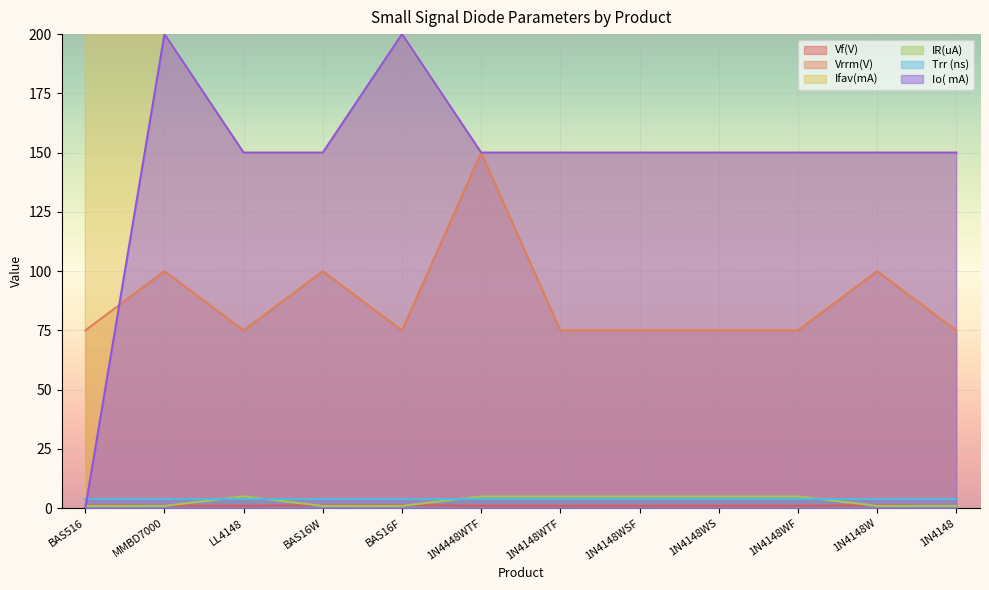

True or false: IR(uA) and Vrrm(V) cross at least once.

False